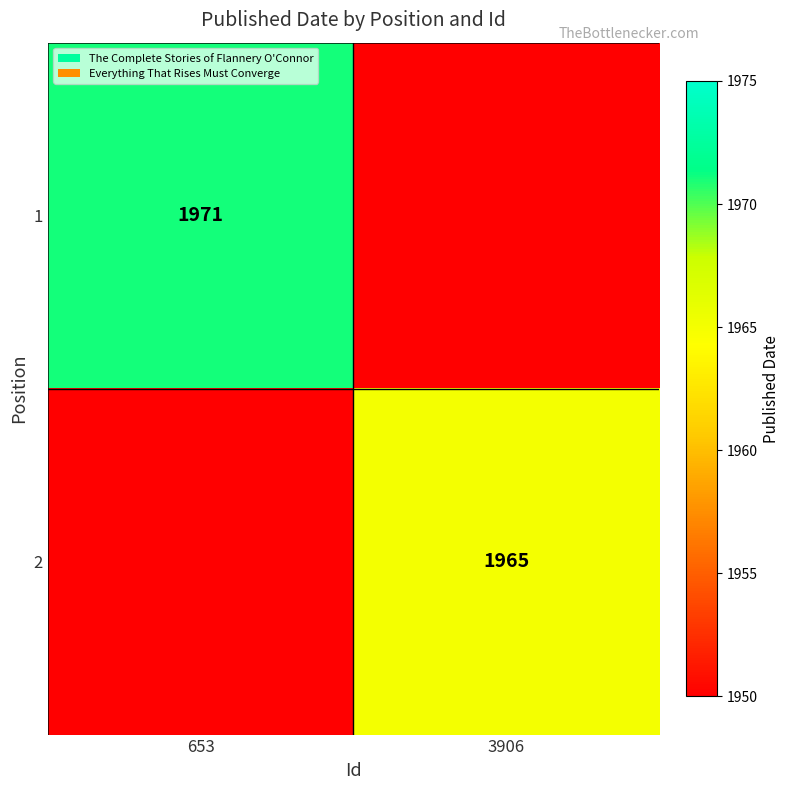

At which category is the sum across all series the highest?

653